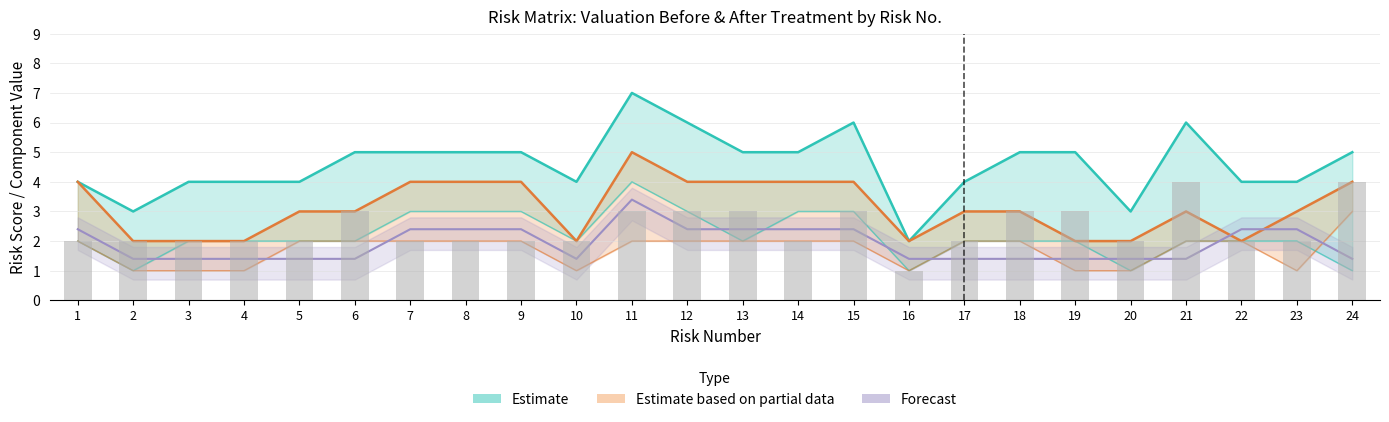

Reading left to right, what are all the values shown in this chart?

Valoracion_Before: 4.0	3.0	4.0	4.0	4.0	5.0	5.0	5.0	5.0	4.0	7.0	6.0	5.0	5.0	6.0	2.0	4.0	5.0	5.0	3.0	6.0	4.0	4.0	5.0
Probabilidad: 2.0	1.0	2.0	2.0	2.0	2.0	3.0	3.0	3.0	2.0	4.0	3.0	2.0	3.0	3.0	1.0	2.0	2.0	2.0	1.0	2.0	2.0	2.0	1.0
Impacto: 2.0	2.0	2.0	2.0	2.0	3.0	2.0	2.0	2.0	2.0	3.0	3.0	3.0	2.0	3.0	1.0	2.0	3.0	3.0	2.0	4.0	2.0	2.0	4.0
Valoracion_After: 4.0	2.0	2.0	2.0	3.0	3.0	4.0	4.0	4.0	2.0	5.0	4.0	4.0	4.0	4.0	2.0	3.0	3.0	2.0	2.0	3.0	2.0	3.0	4.0
Impacto_After: 2.0	1.0	1.0	1.0	2.0	2.0	2.0	2.0	2.0	1.0	2.0	2.0	2.0	2.0	2.0	1.0	2.0	2.0	1.0	1.0	2.0	2.0	1.0	3.0
Probabilidad_After: 2.4	1.4	1.4	1.4	1.4	1.4	2.4	2.4	2.4	1.4	3.4	2.4	2.4	2.4	2.4	1.4	1.4	1.4	1.4	1.4	1.4	2.4	2.4	1.4